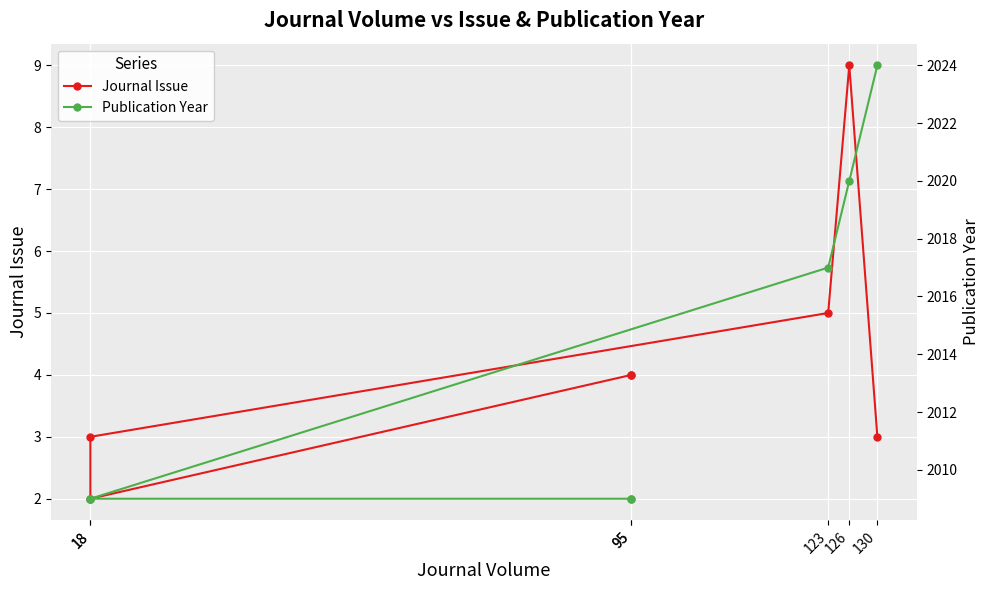

Read the Journal Issue value at 123.

5